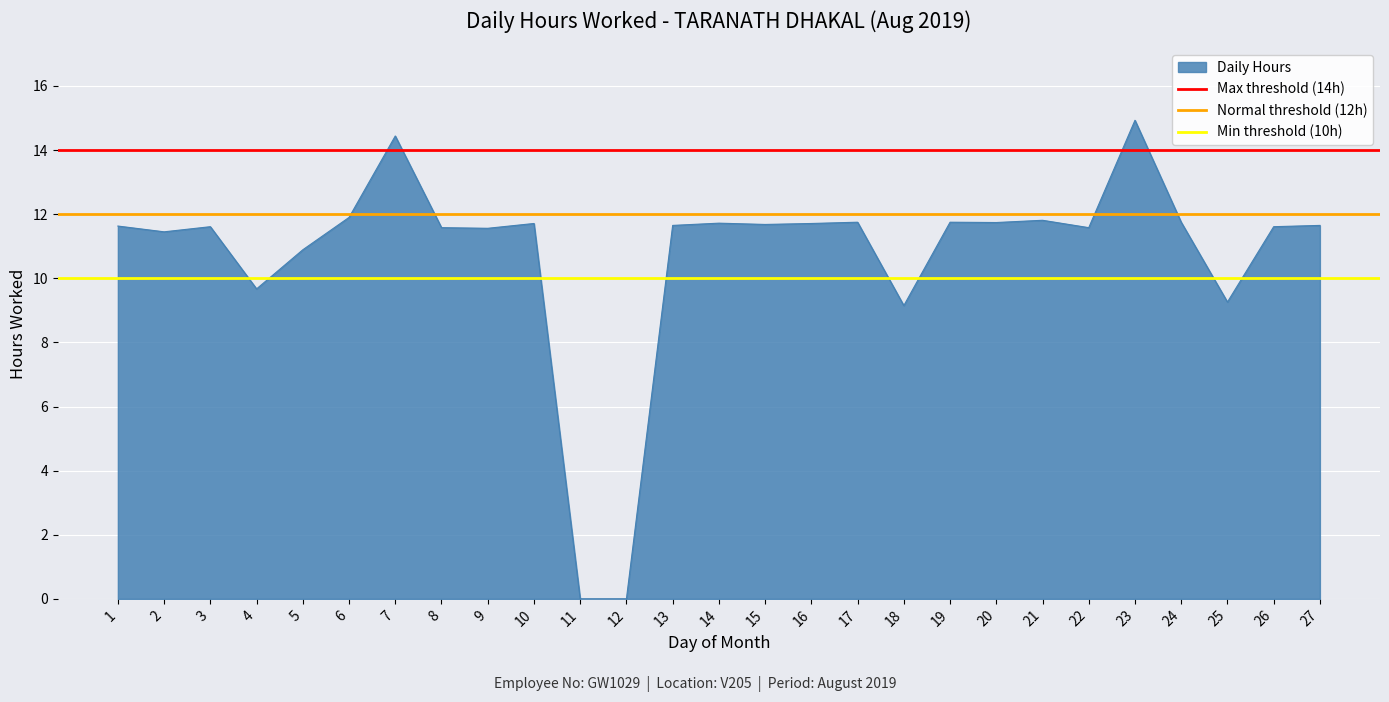

What is the sum of all Min threshold (10h) values?

20